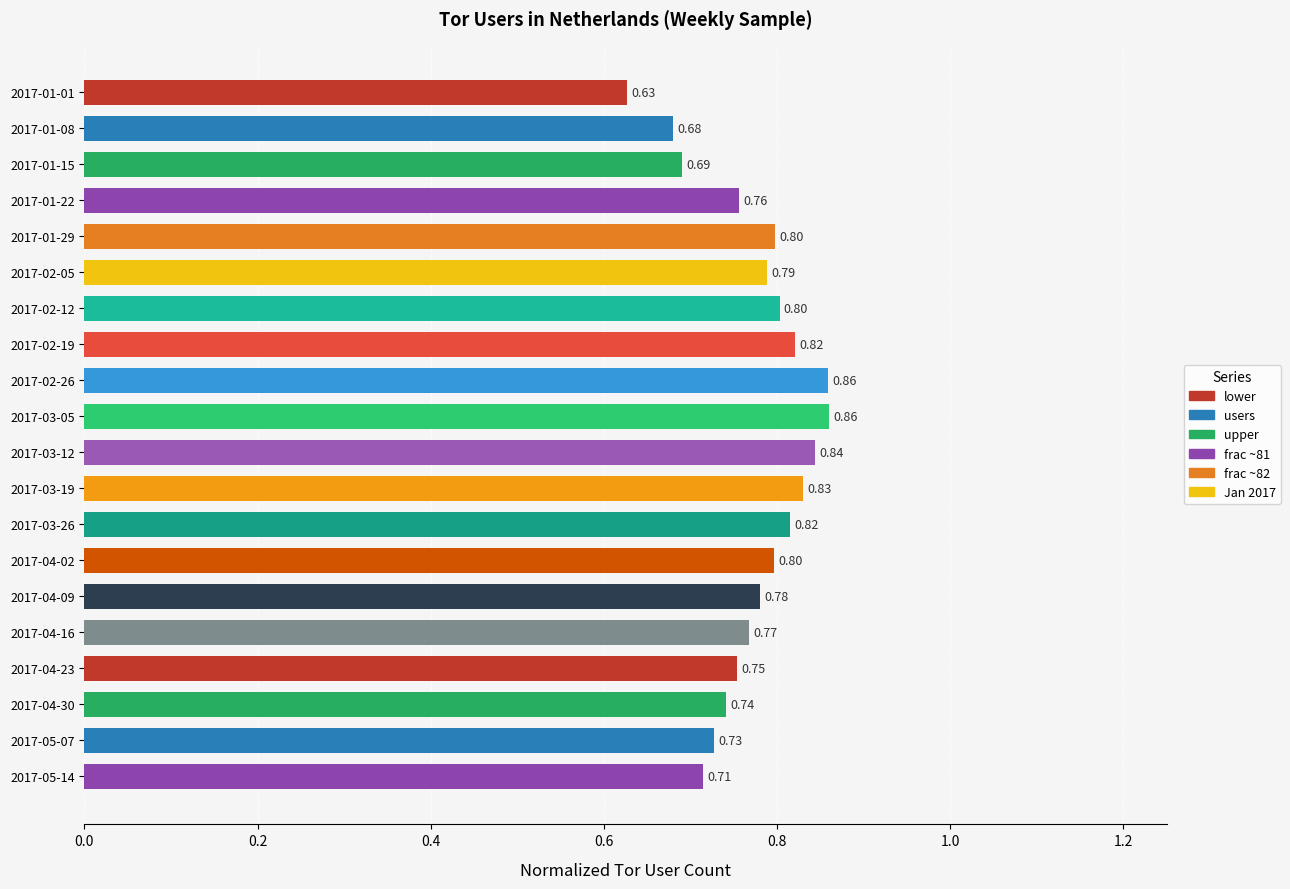

What is the difference between the maximum and minimum values?

0.2